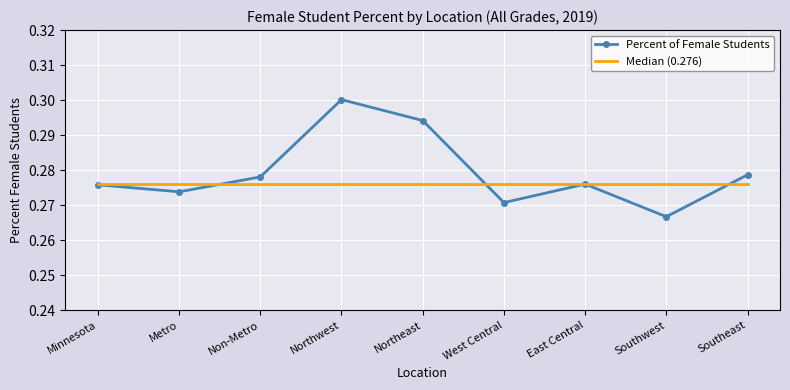

Which series changed the most between Northwest and Southwest?

Percent of Female Students